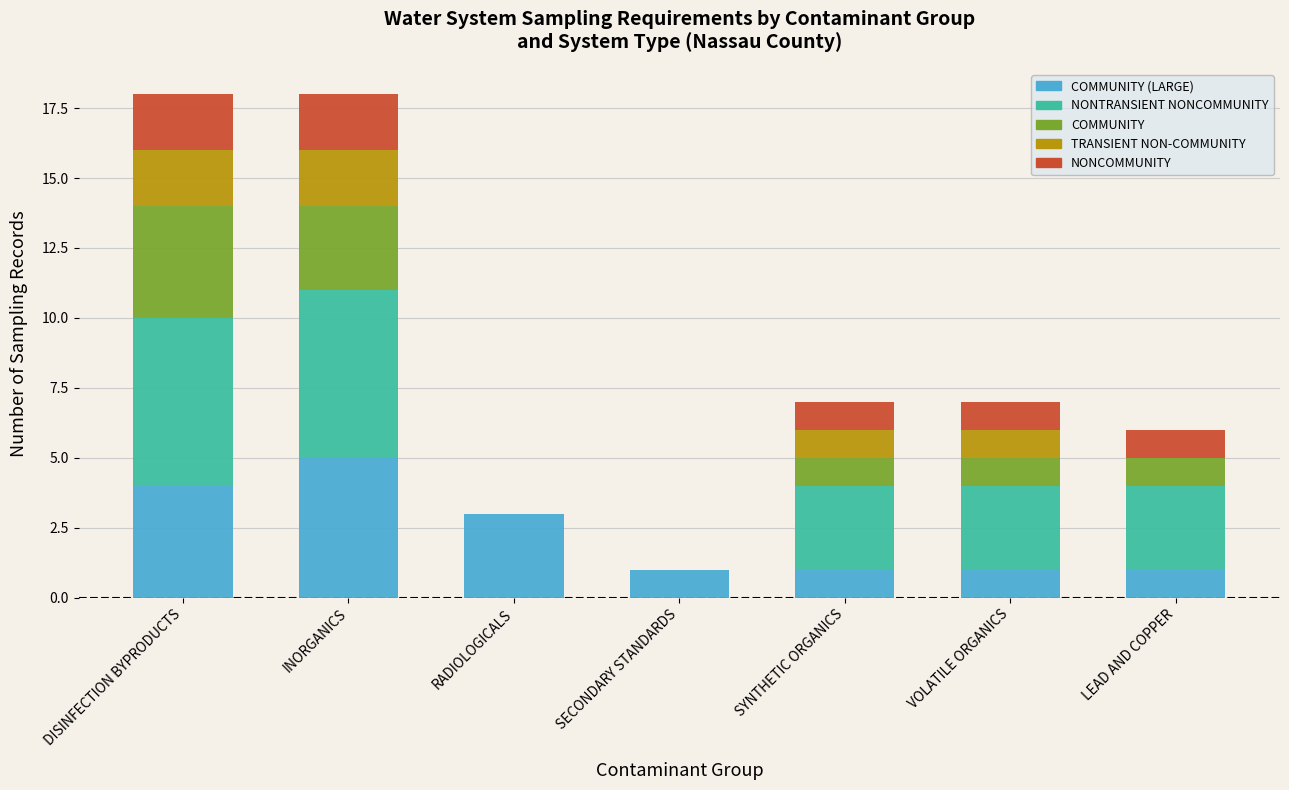

What is the total value across all series at LEAD AND COPPER?

6